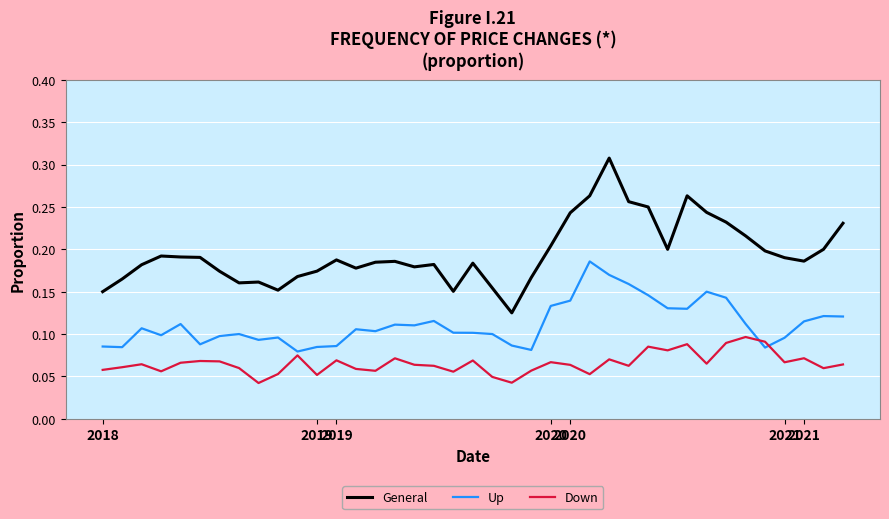

Which series has the largest total across all categories?

General